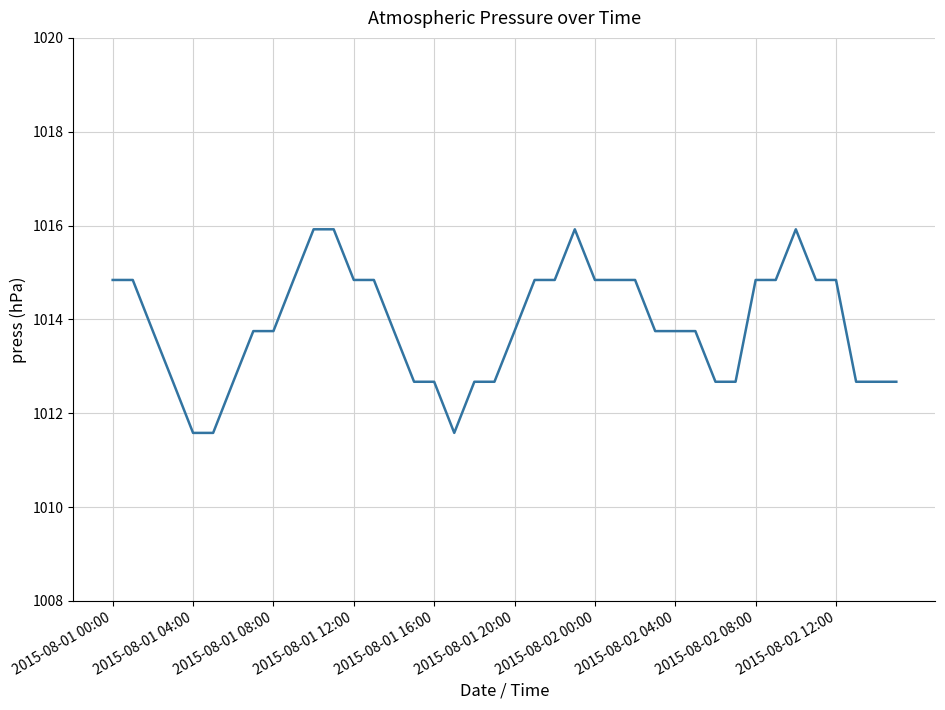

What is the difference between the maximum and minimum values?

4.3